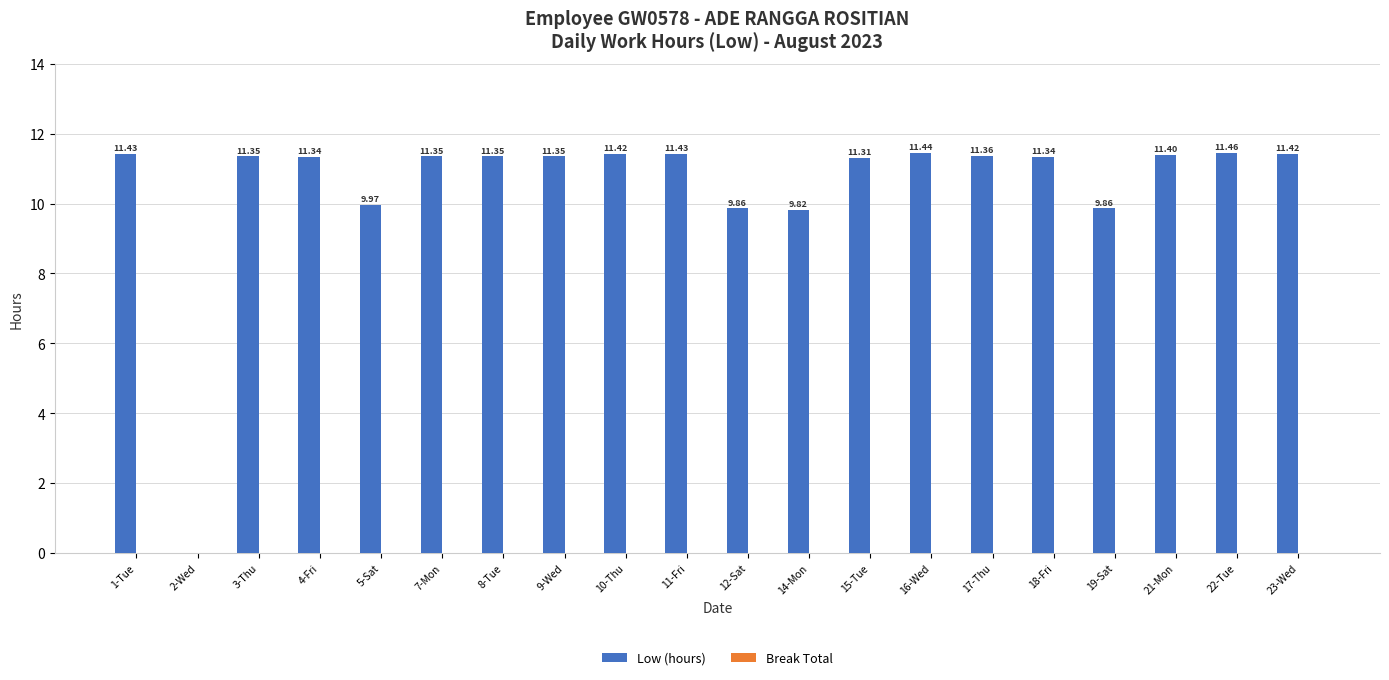

Are the bars horizontal?

No